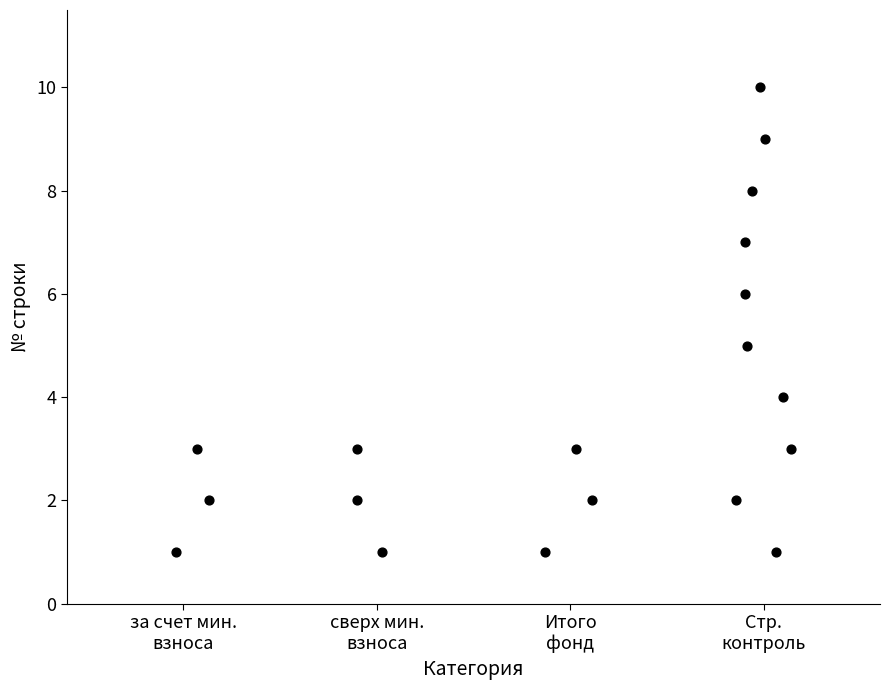

What is the range of Y values (max minus min)?

9